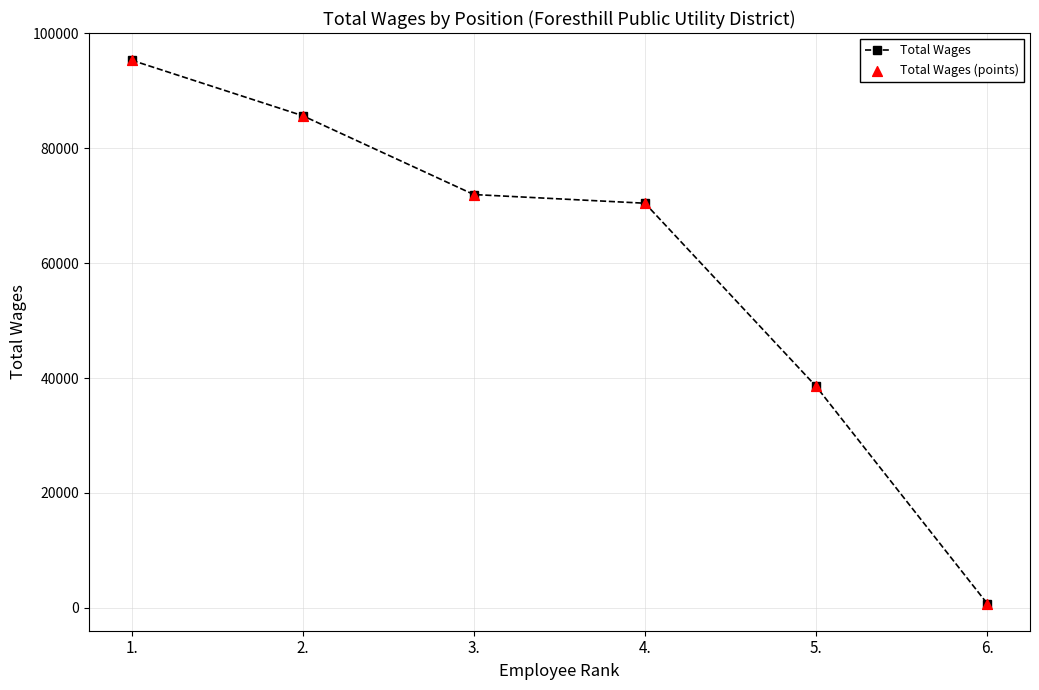

Is it true that the value at 1. is 95339?

True